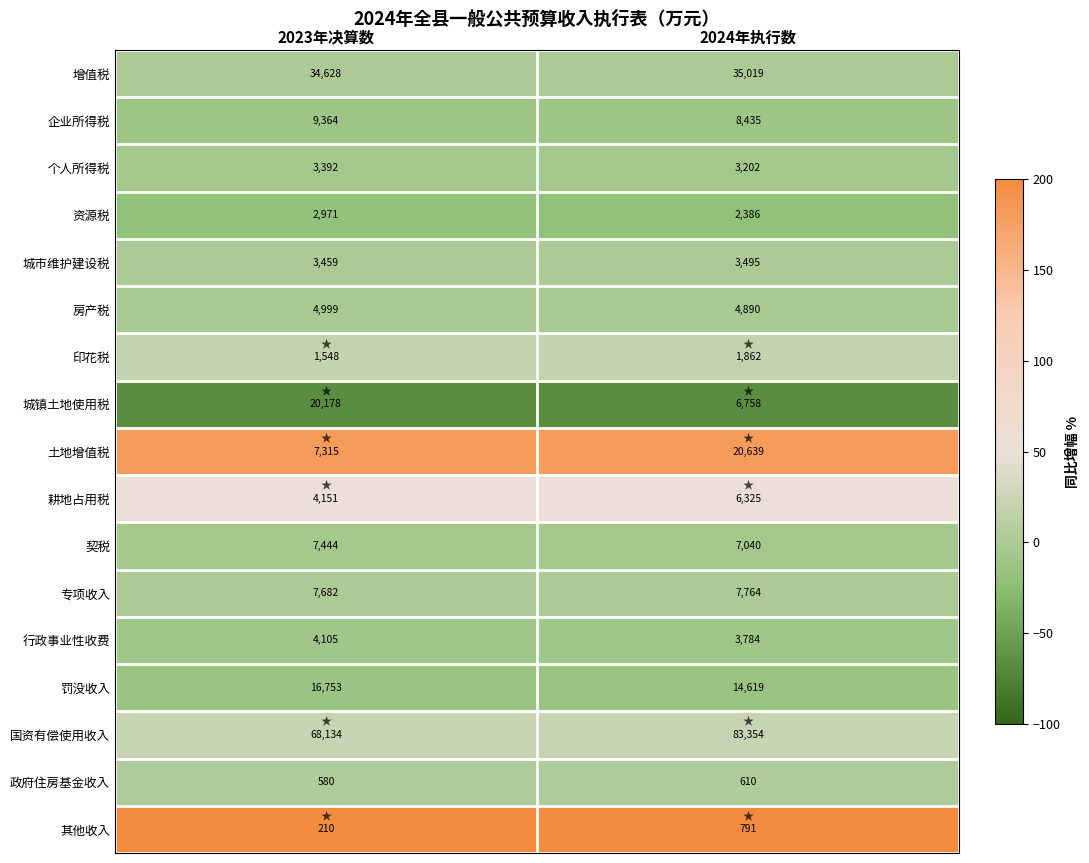

True or false: 国资有偿使用收入 has a value of 149584 at 2024年执行数.

False